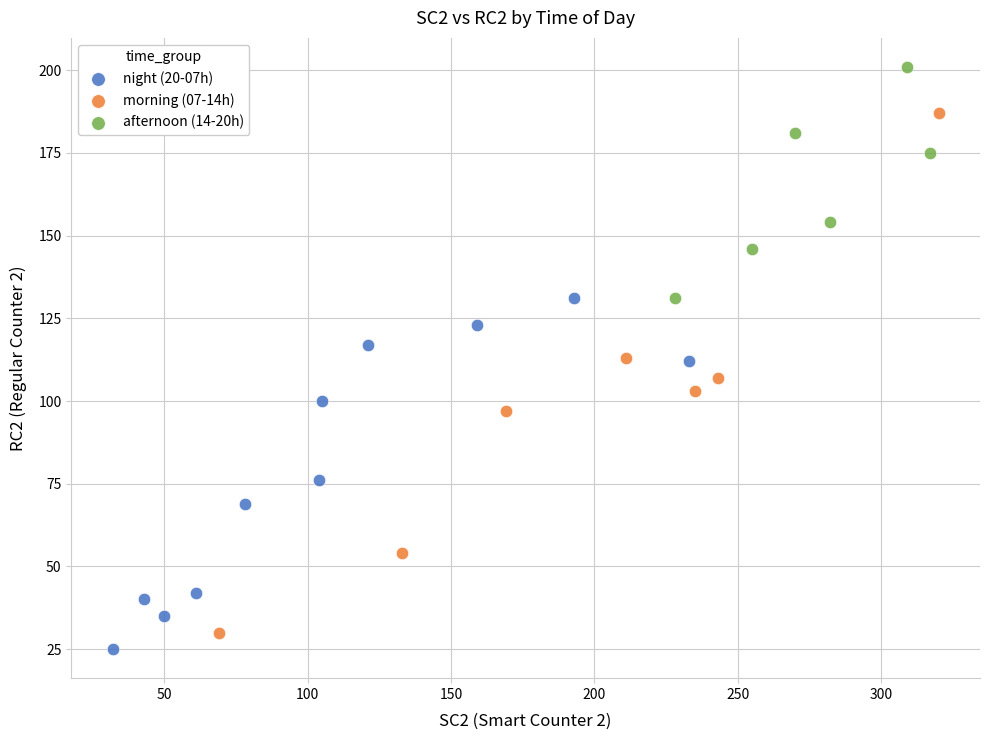

What are all the series names shown in the legend?

night (20-07h), morning (07-14h), afternoon (14-20h)